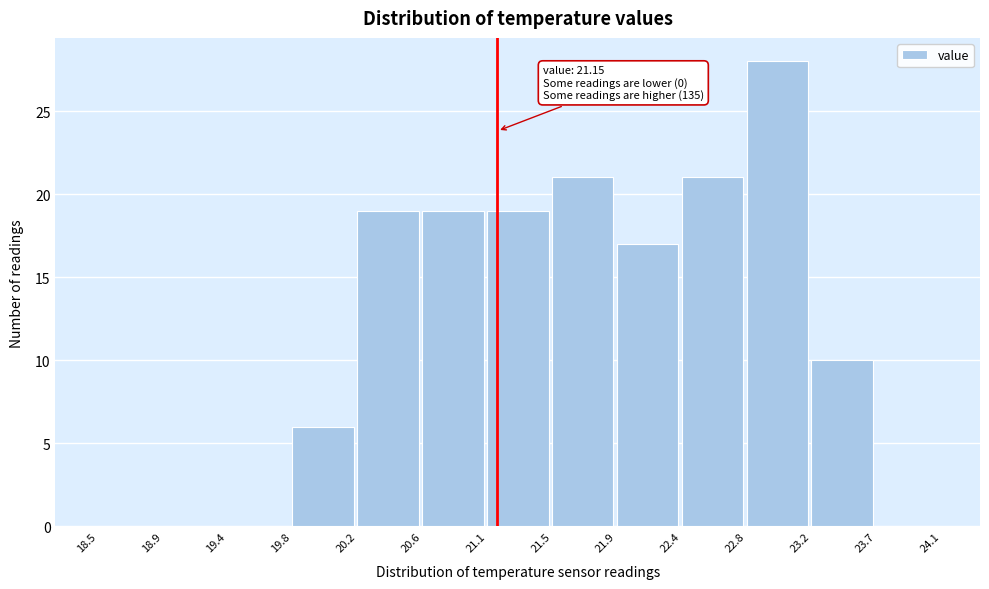

Which range on the x-axis has the tallest bar?

22.8 to 23.2